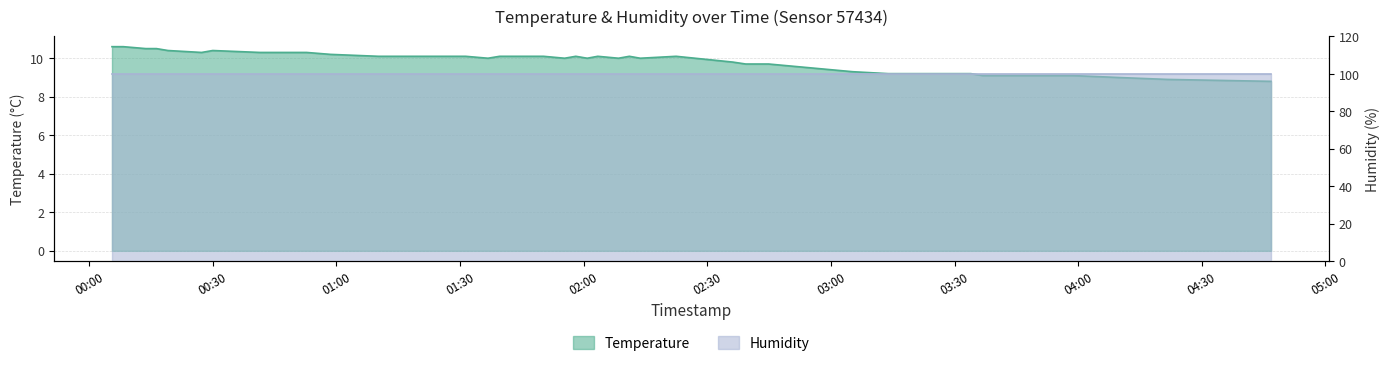

Rank the categories by value from lowest to highest.

2022-10-03T04:46:47, 2022-10-03T04:21:39, 2022-10-03T04:09:47, 2022-10-03T03:36:49, 2022-10-03T03:39:48, 2022-10-03T03:42:47, 2022-10-03T03:58:42, 2022-10-03T03:13:55, 2022-10-03T03:31:01, 2022-10-03T03:33:57, 2022-10-03T03:05:17, 2022-10-03T02:39:18, 2022-10-03T02:44:52, 2022-10-03T02:36:11, 2022-10-03T01:36:46, 2022-10-03T01:55:22, 2022-10-03T02:00:51, 2022-10-03T02:08:26, 2022-10-03T02:13:43, 2022-10-03T01:10:14, 2022-10-03T01:12:50, 2022-10-03T01:31:21, 2022-10-03T01:39:36, 2022-10-03T01:42:11, 2022-10-03T01:44:49, 2022-10-03T01:50:14, 2022-10-03T01:58:05, 2022-10-03T02:03:25, 2022-10-03T02:11:05, 2022-10-03T02:22:26, 2022-10-03T00:58:34, 2022-10-03T00:27:17, 2022-10-03T00:41:27, 2022-10-03T00:52:45, 2022-10-03T00:19:08, 2022-10-03T00:29:59, 2022-10-03T00:13:44, 2022-10-03T00:16:19, 2022-10-03T00:05:32, 2022-10-03T00:08:17